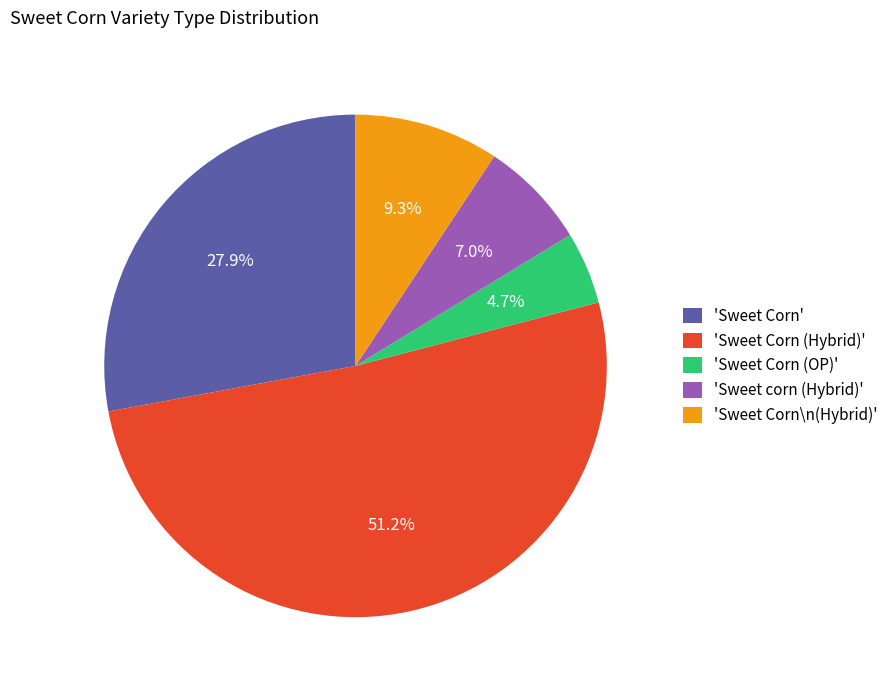

Rank the categories by value from lowest to highest.

'Sweet Corn (OP)', 'Sweet corn (Hybrid)', 'Sweet Corn\n(Hybrid)', 'Sweet Corn', 'Sweet Corn (Hybrid)'